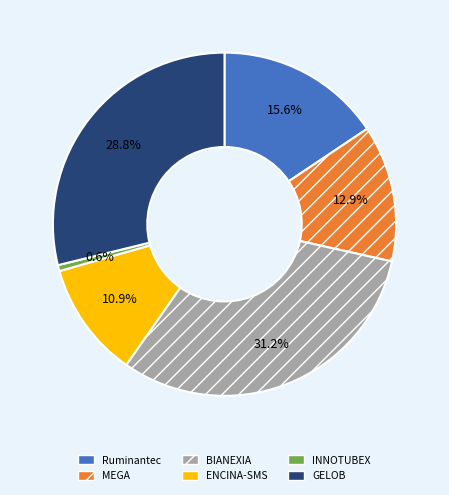

Count the number of slices in the pie.

6